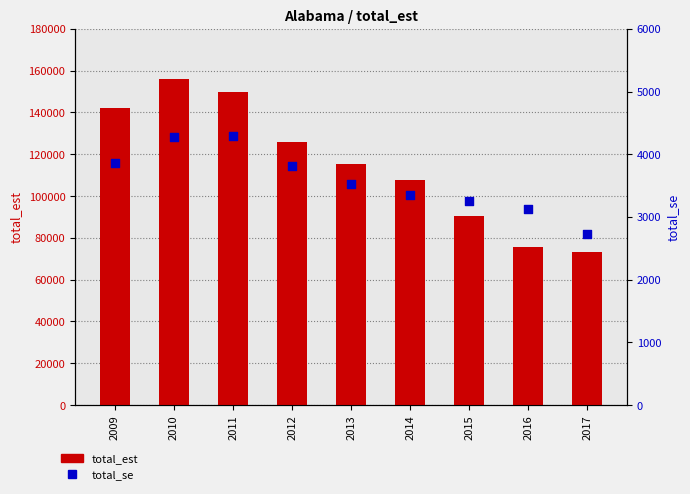

What is the total value across all series at 2014?

111056.0